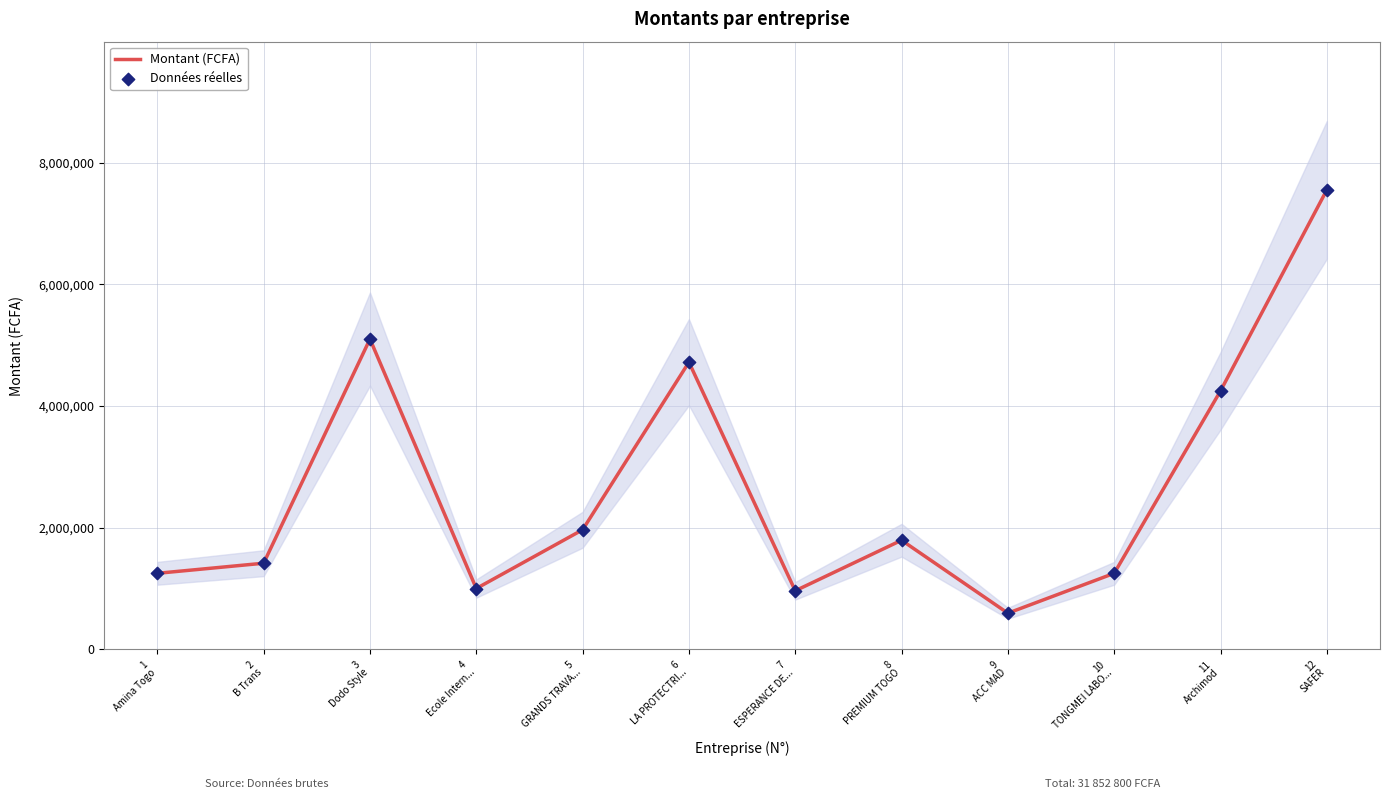

At which category is the sum across all series the highest?

12
SAFER